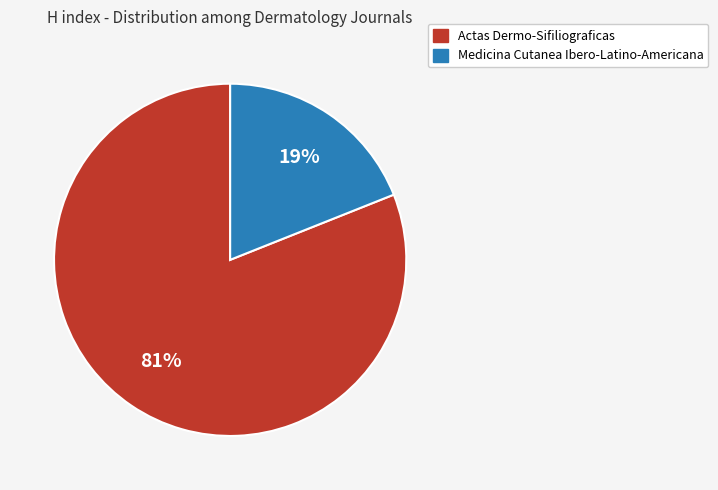

To the nearest percent, what percentage of the pie is Medicina Cutanea Ibero-Latino-Americana?

19%